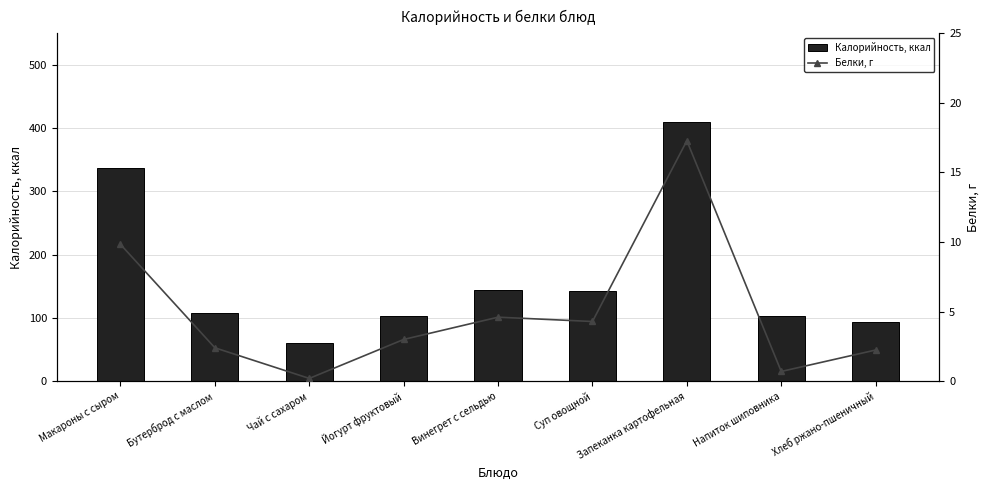

Which category has the highest value in the Калорийность, ккал series?

Запеканка картофельная